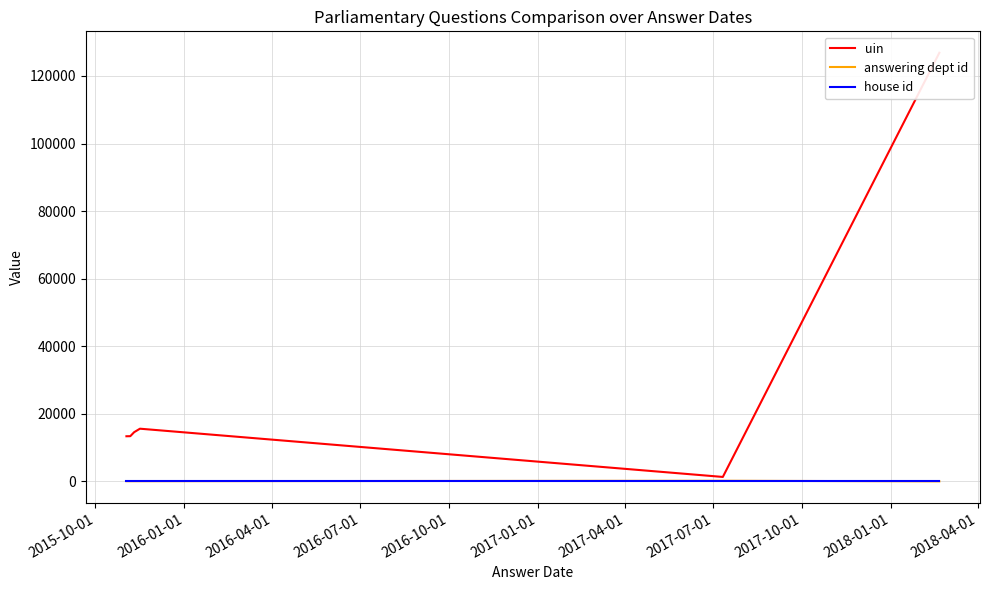

What position from the left is 2016-07-01?

4